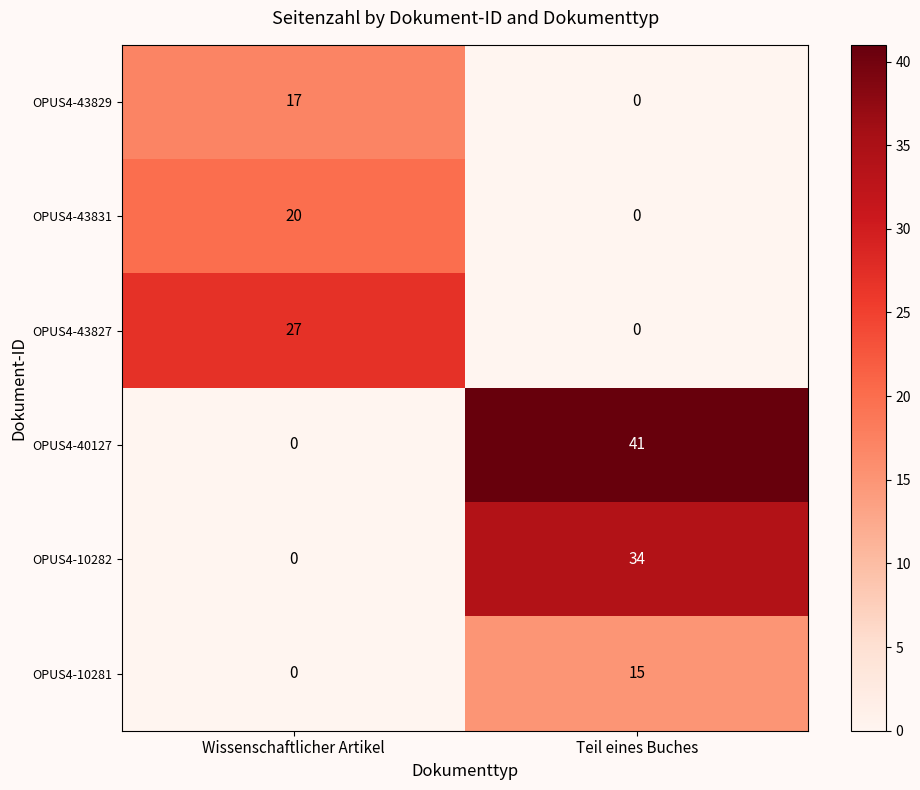

How many series are shown in this chart?

6